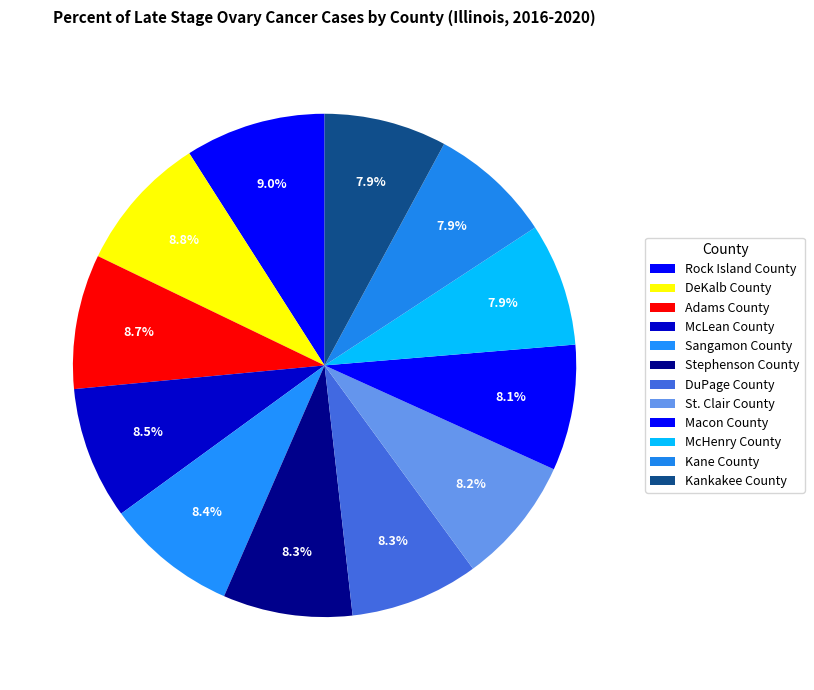

The Rock Island County slice represents 1% of the pie. True or false?

False